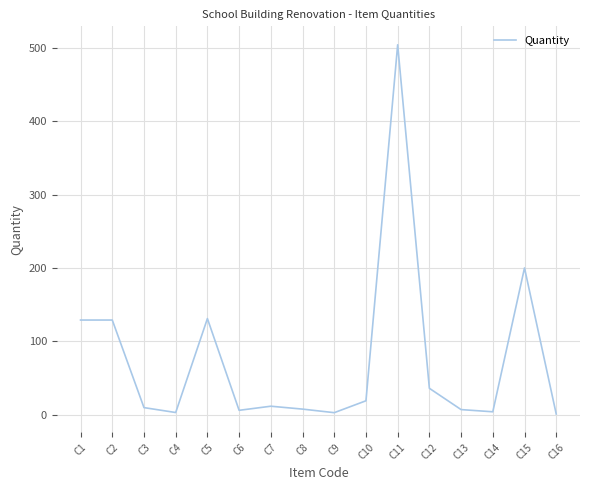

At which label does the data first exceed 11?

C1